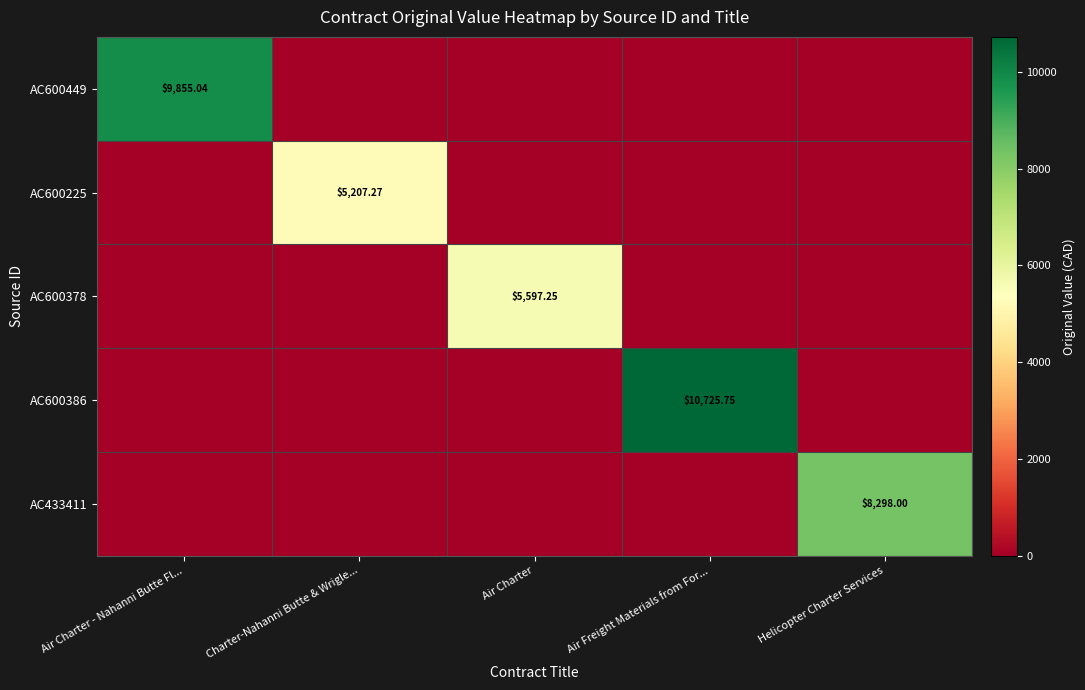

What is the difference between the AC600378 values at Air Freight Materials from For... and Air Charter?

5597.2